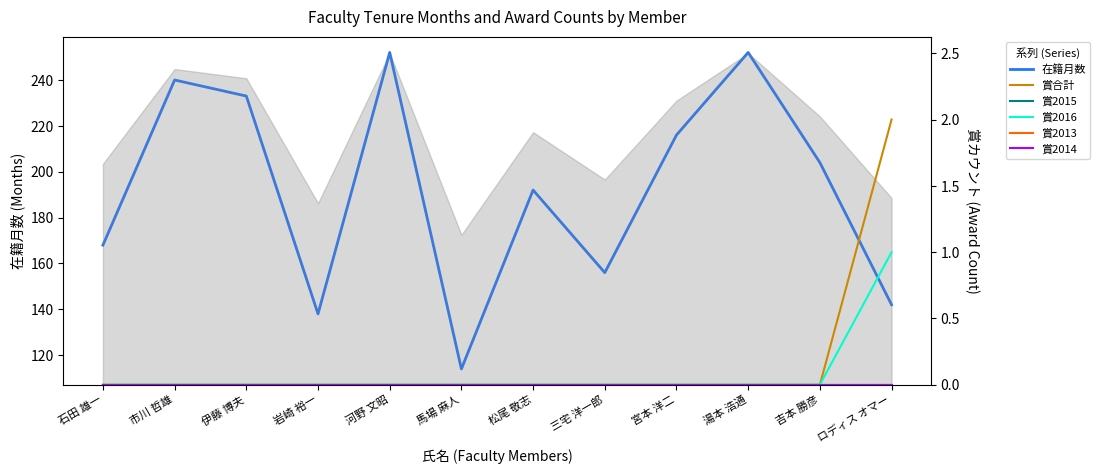

Is it true that 賞合計 equals 0 at 三宅 洋一郎?

True